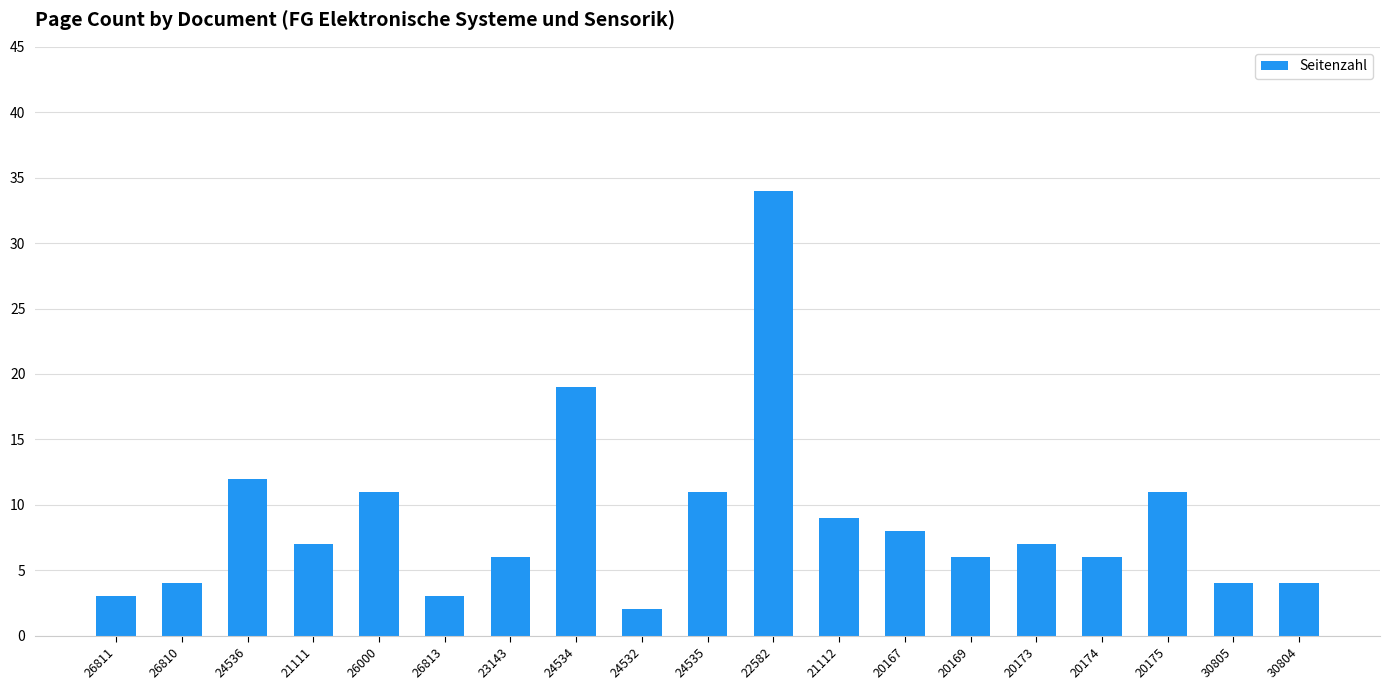

Which has a higher value, 24536 or 20175?

24536